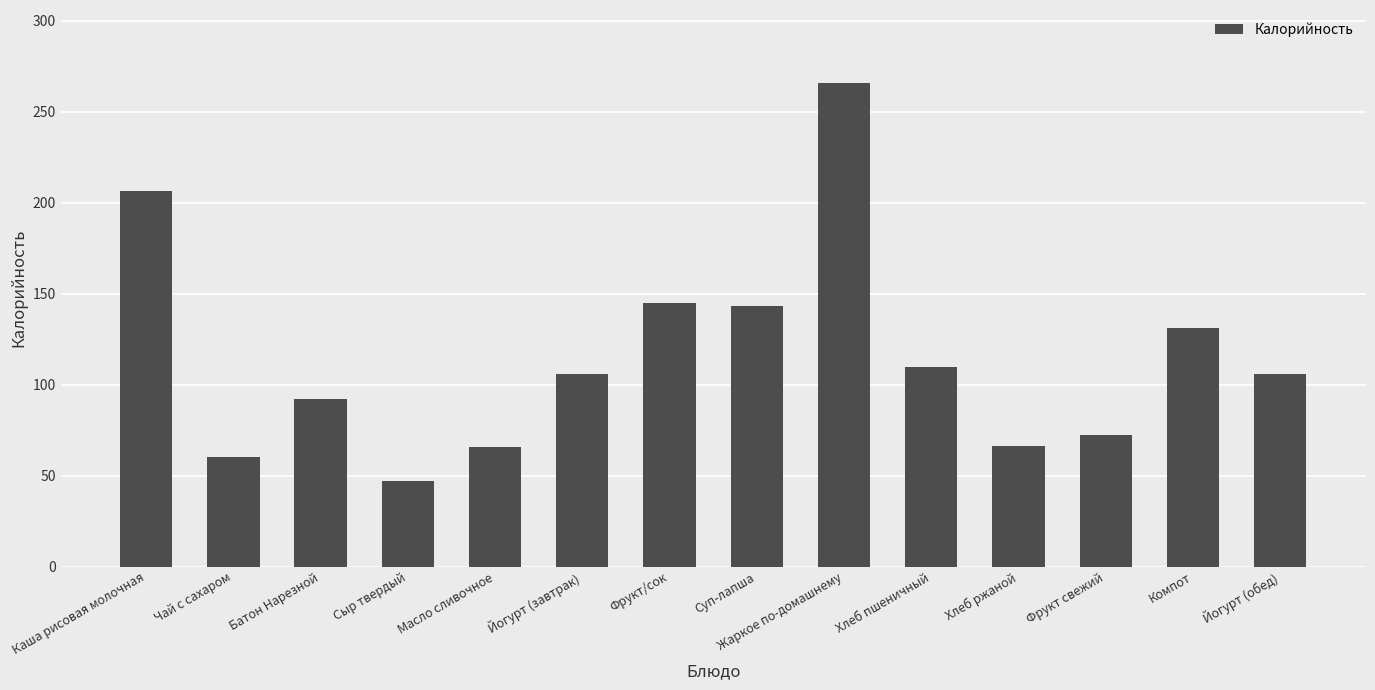

What is the change in value from Хлеб ржаной to Йогурт (обед)?

+40.0